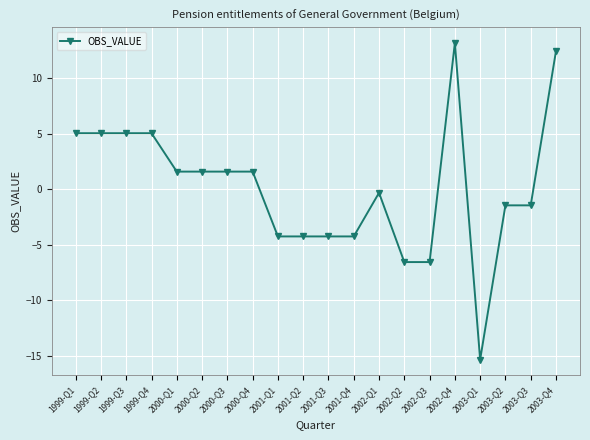

What is the sum of the values at 1999-Q2 and 2000-Q1?

6.7